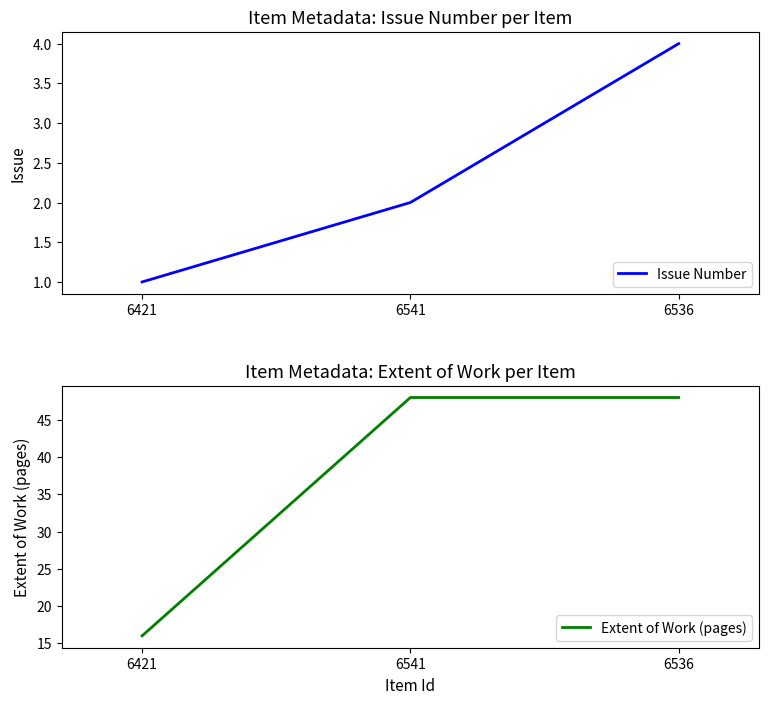

What is the highest value of the Issue Number series?

4